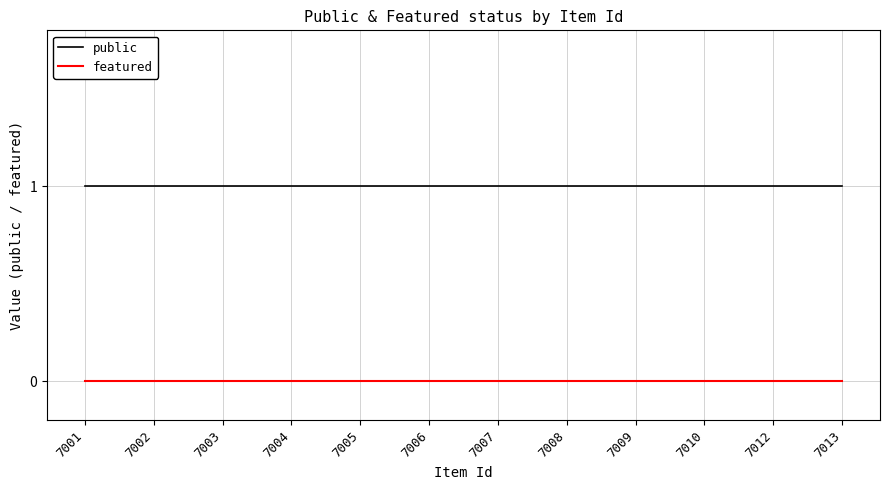

What is the highest value of the public series?

1